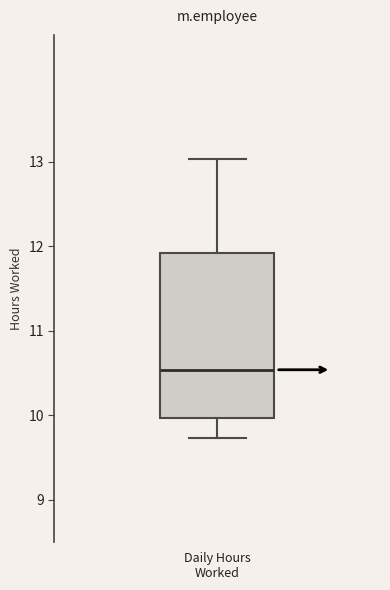

Transcribe this box plot: give where the median line is, the range the box spans, and where the two whiskers end, as read against the y-axis. The values are not printed on the chart, so give them approximately, as read against the axis.

median 10.5, box 10.0 to 11.9, whiskers 9.7 to 13.0